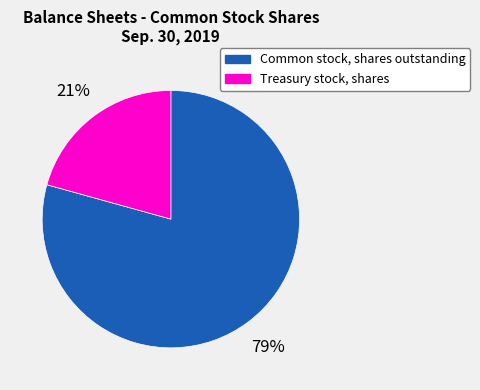

Which has a higher value, Common stock, shares outstanding or Treasury stock, shares?

Common stock, shares outstanding